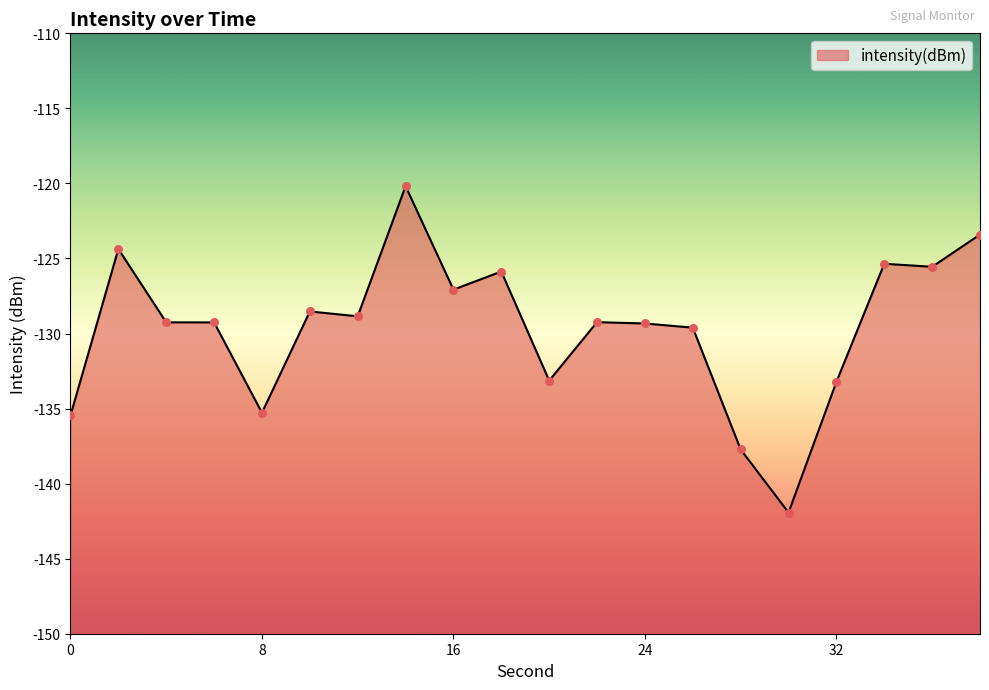

What is the change in value from 4 to 36?

+3.7